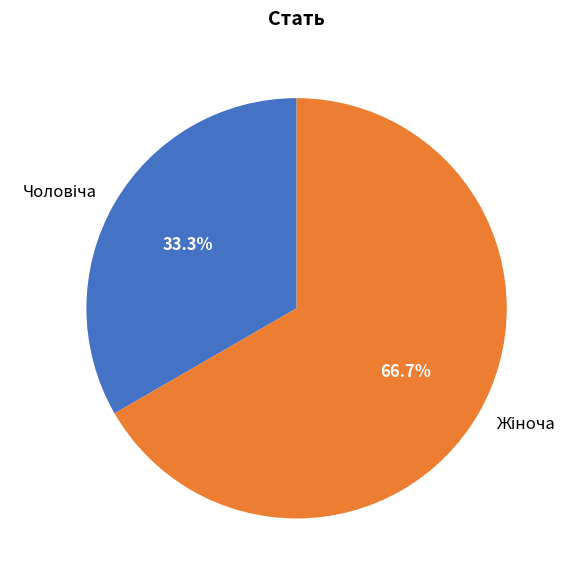

What percentage is the Жіноча slice, to the nearest percent?

67%